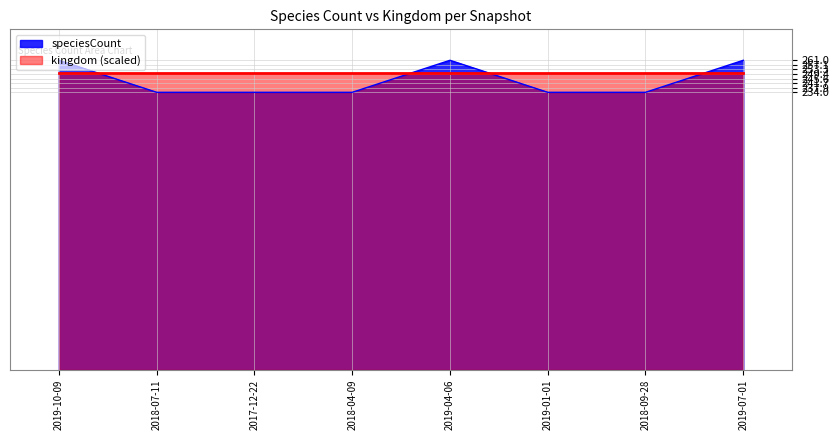

At which category does the data reach its first local peak?

2019-04-06